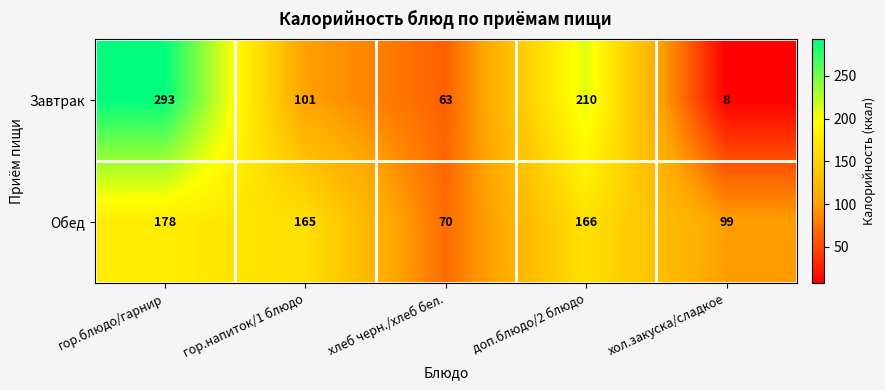

What is the minimum value shown in the chart?

8